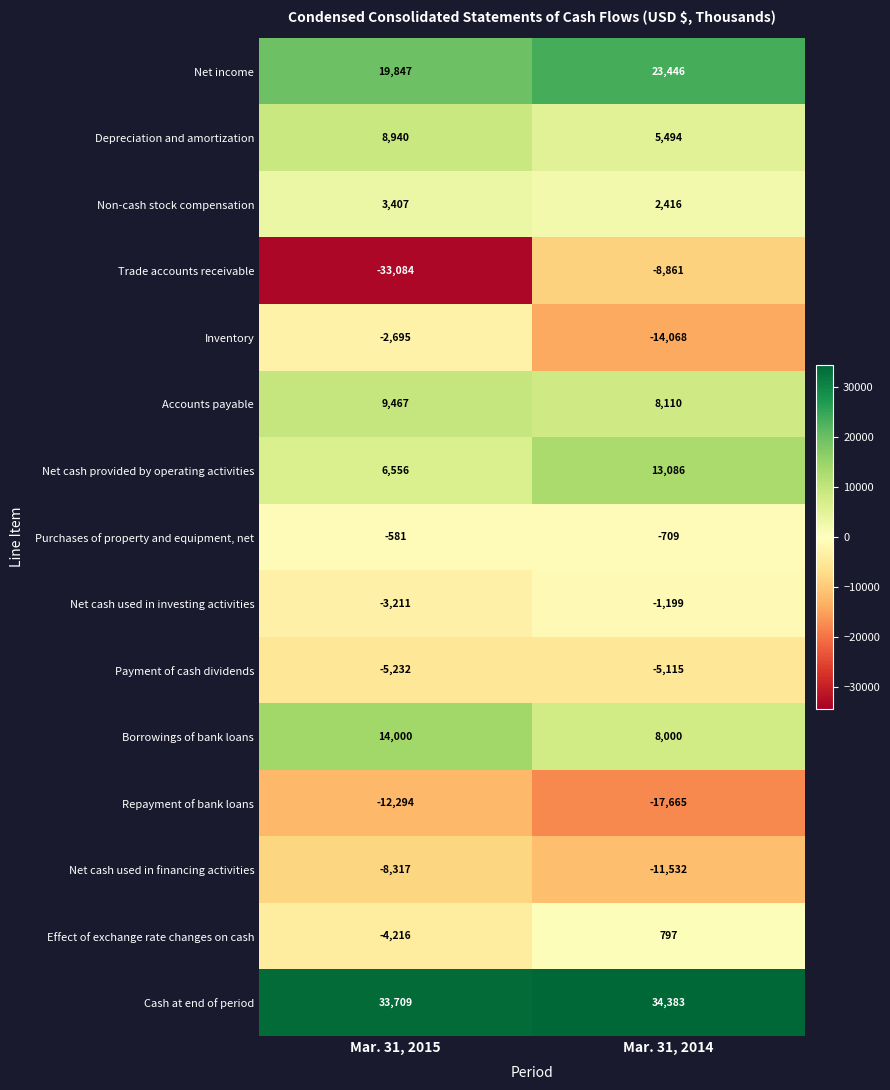

Rank the series by their maximum value, from highest to lowest.

Cash at end of period, Net income, Borrowings of bank loans, Net cash provided by operating activities, Accounts payable, Depreciation and amortization, Non-cash stock compensation, Effect of exchange rate changes on cash, Purchases of property and equipment, net, Net cash used in investing activities, Inventory, Payment of cash dividends, Net cash used in financing activities, Trade accounts receivable, Repayment of bank loans